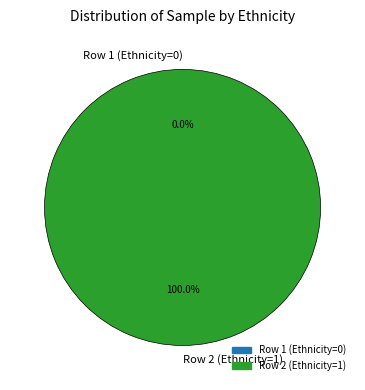

Does Row 2 (Ethnicity=1) account for over 50% of the chart?

Yes